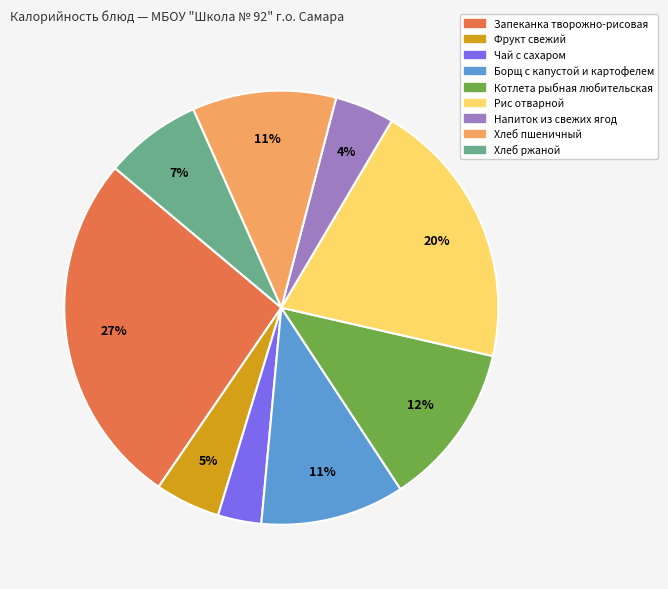

How many segments does this pie chart have?

9